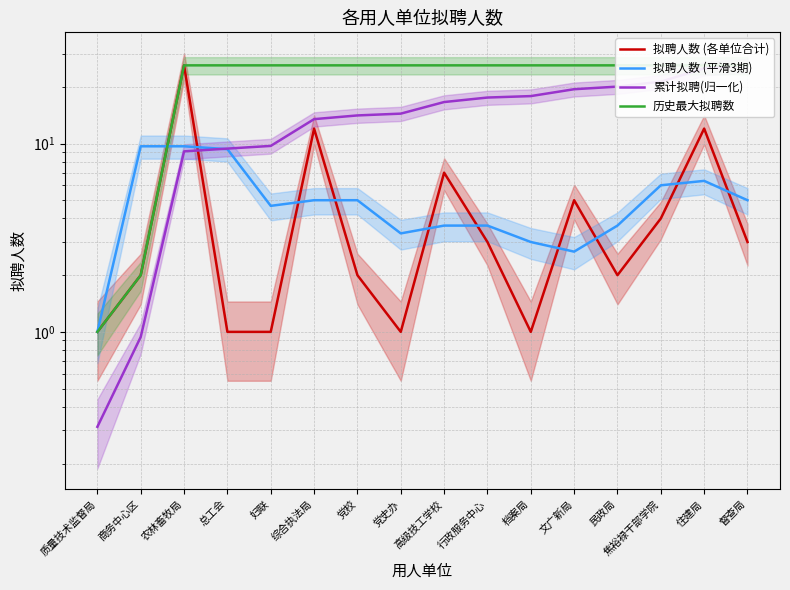

What is the difference between the maximum and minimum values in the 拟聘人数 (各单位合计) series?

25.0